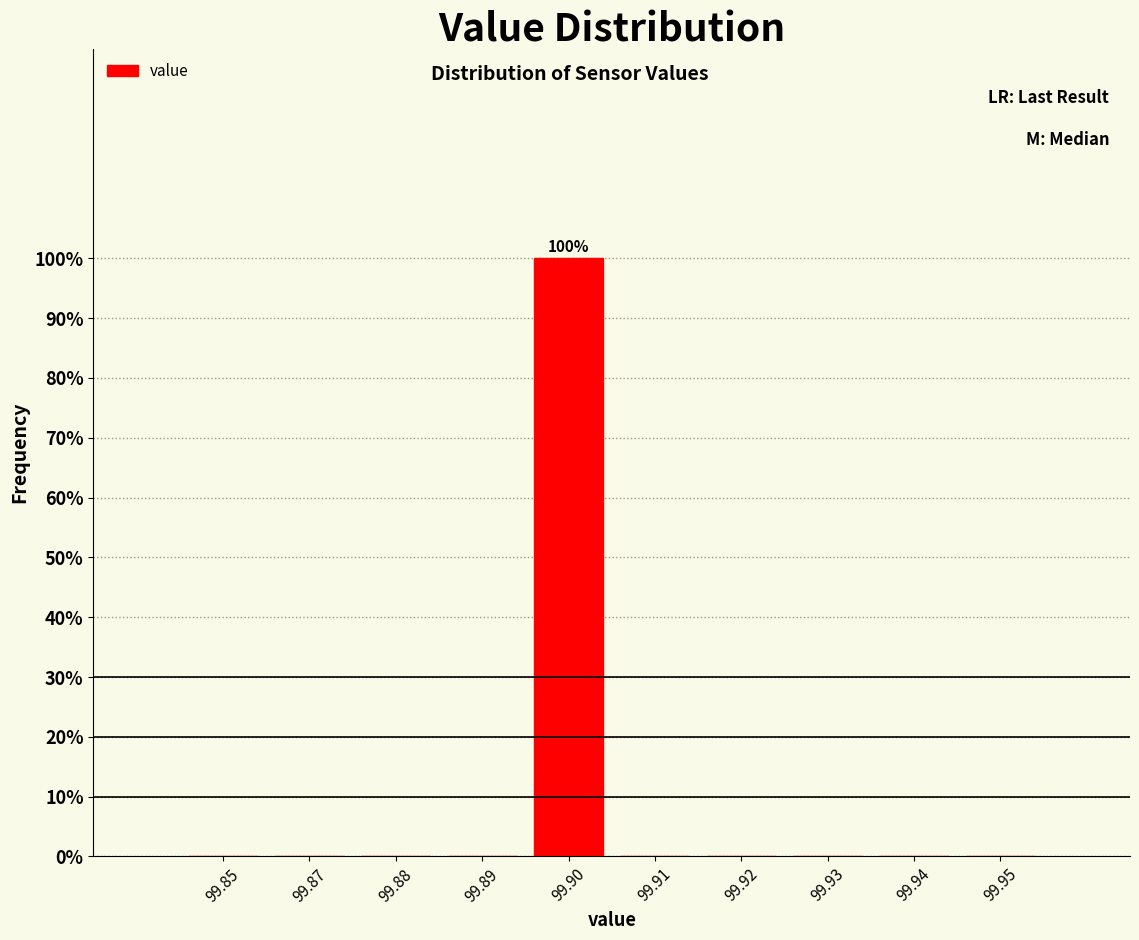

Reading left to right, list all the values displayed in this chart.

99.85=0	99.87=0	99.88=0	99.89=0	99.90=100	99.91=0	99.92=0	99.93=0	99.94=0	99.95=0